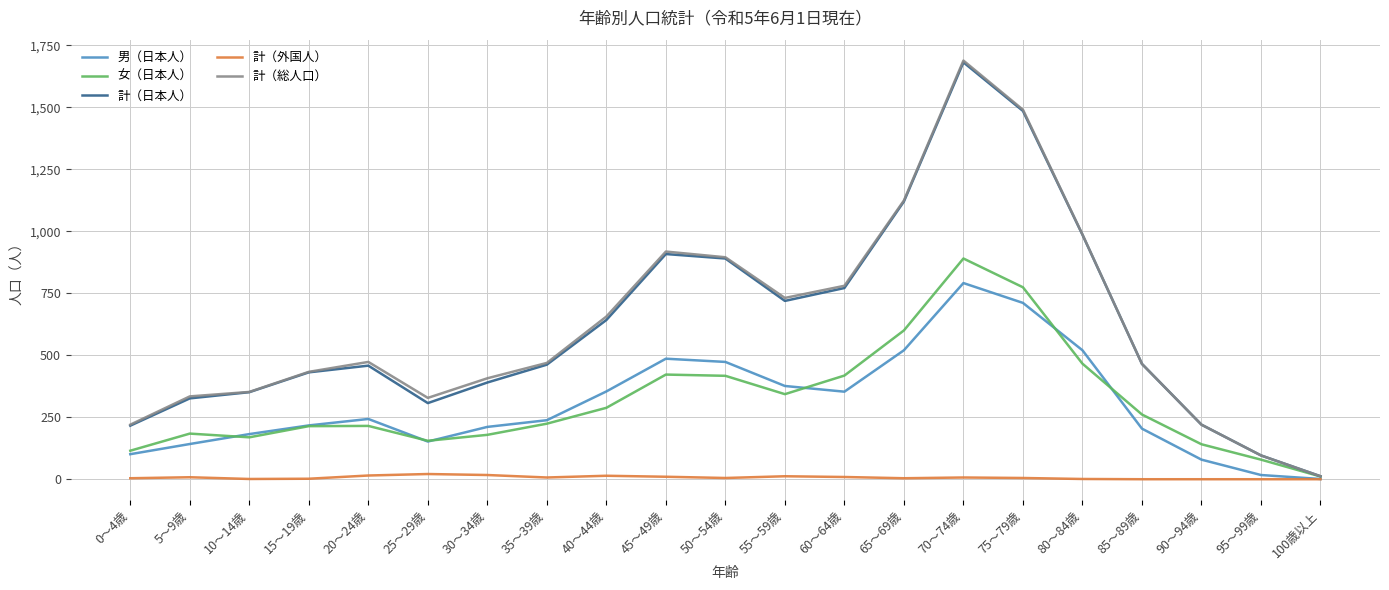

What is the sum of all 計（日本人） values?

12936